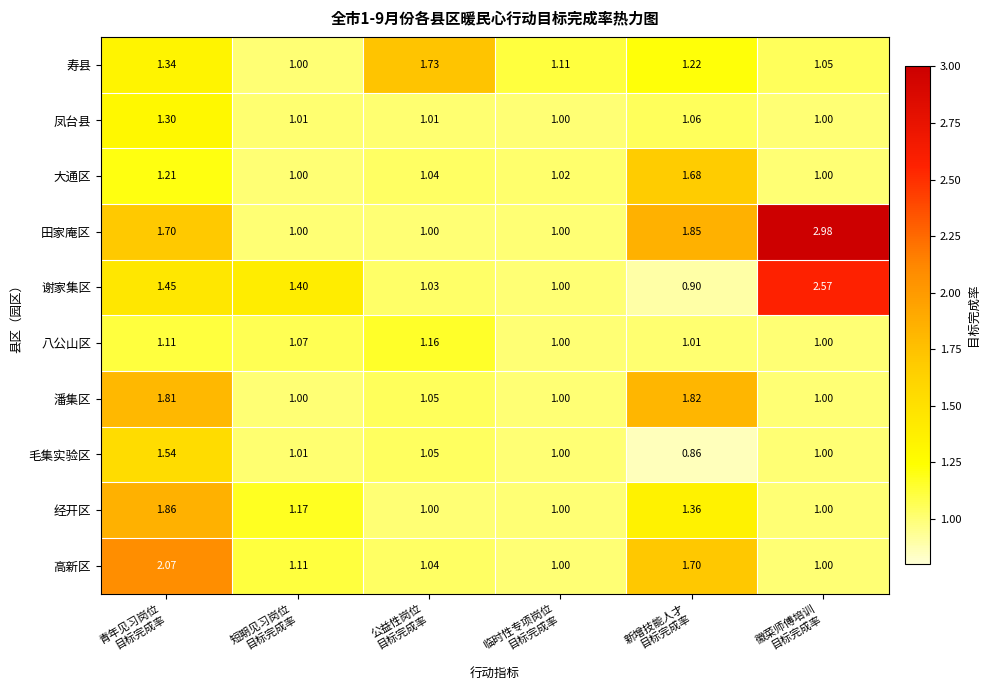

Which series has the largest total across all categories?

田家庵区